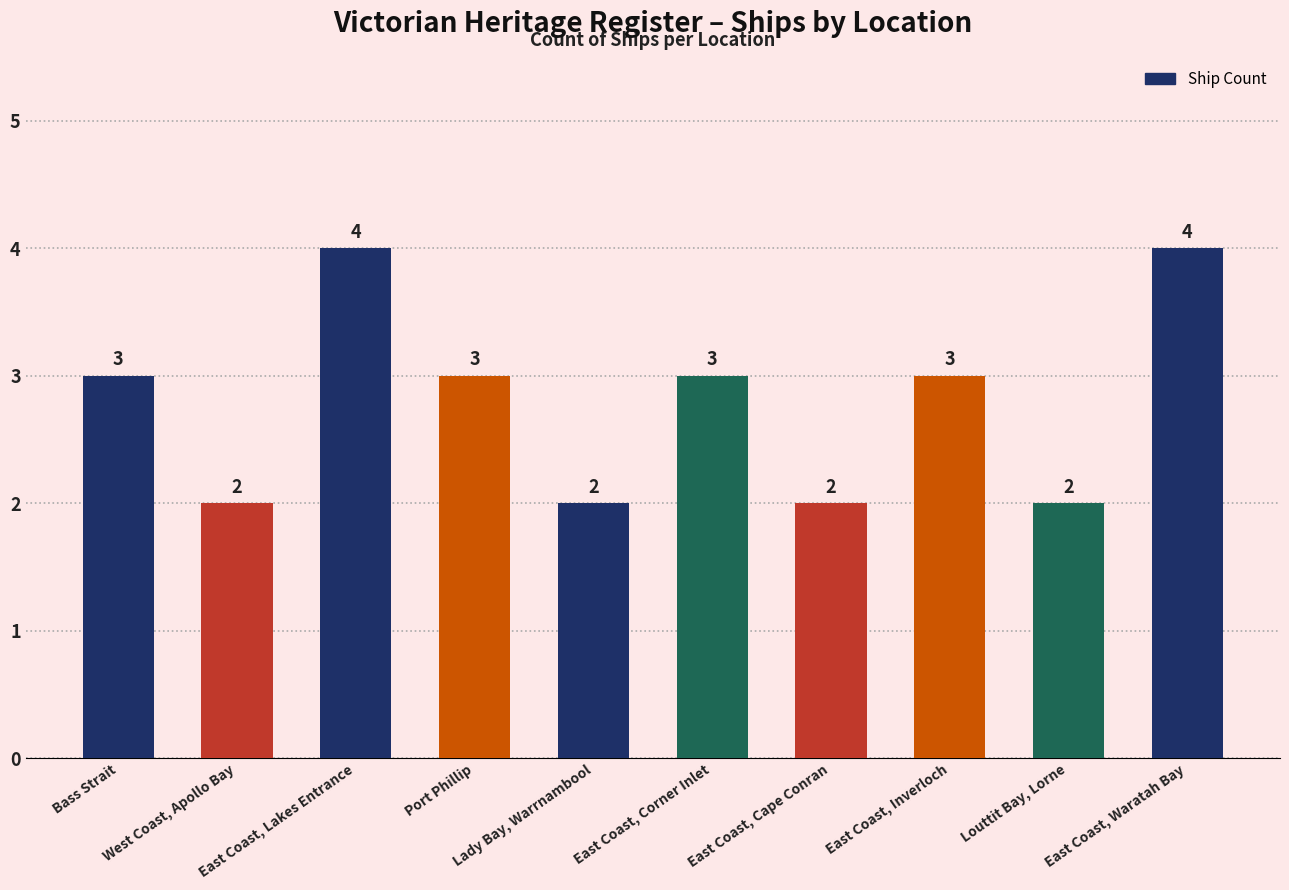

What is the sum of all values?

28